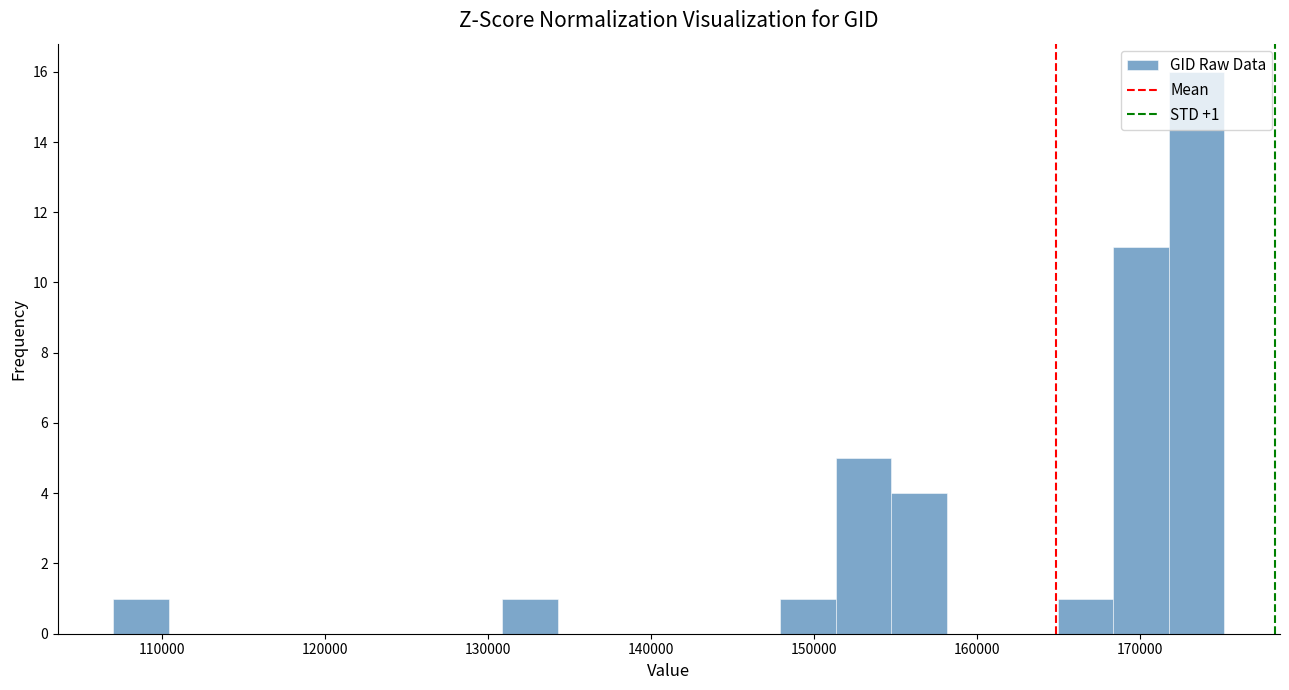

Read against the x-axis, roughly where is the centre of the tallest bar?

173000